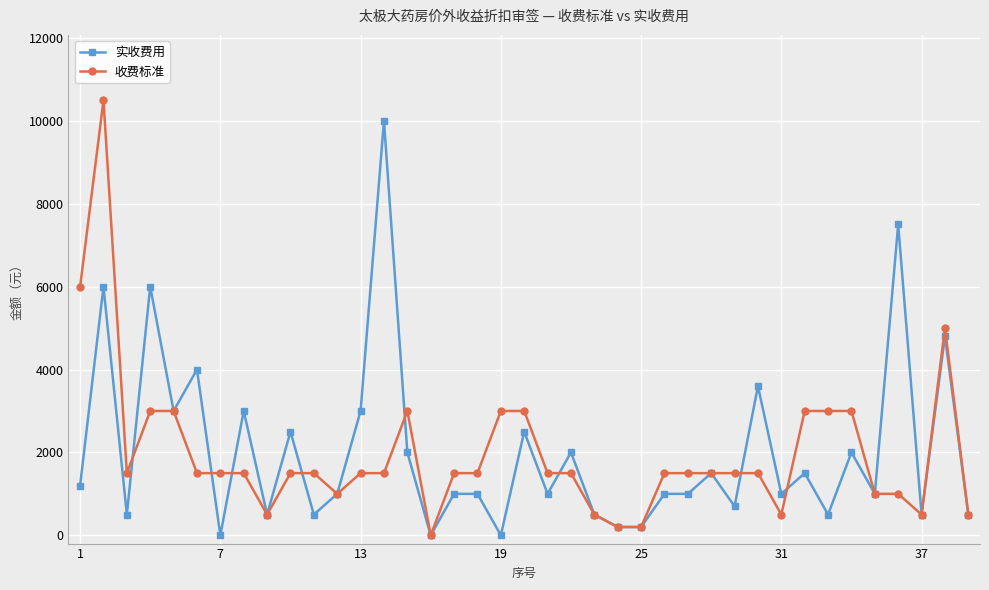

List the series in order of their peak value, highest first.

收费标准, 实收费用